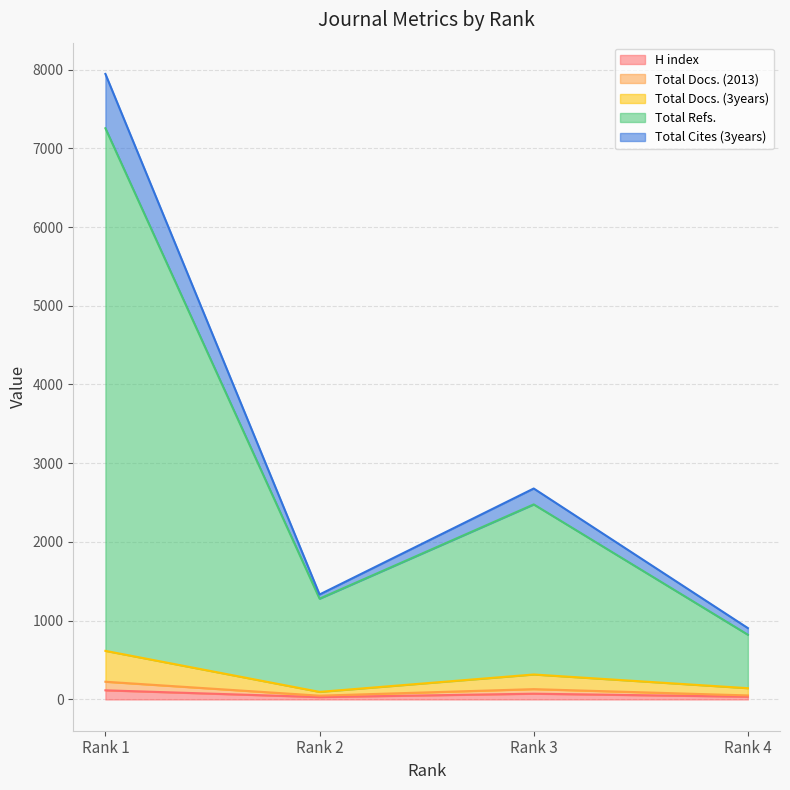

Reading right to left, extract all data points from this chart.

H index: 35	73	30	116
Total Docs. (2013): 51	131	48	225
Total Docs. (3years): 143	317	96	617
Total Refs.: 822	2477	1280	7254
Total Cites (3years): 906	2679	1333	7944